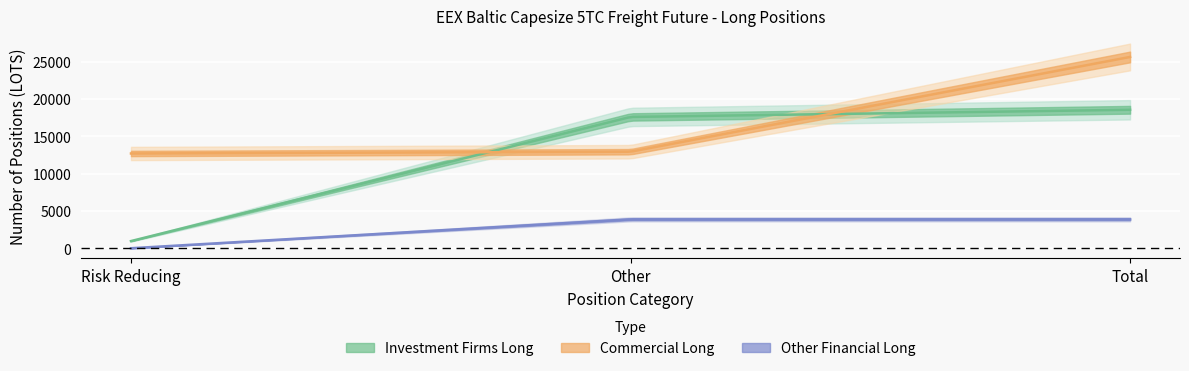

What is the label of the 2nd point from the right?

Other